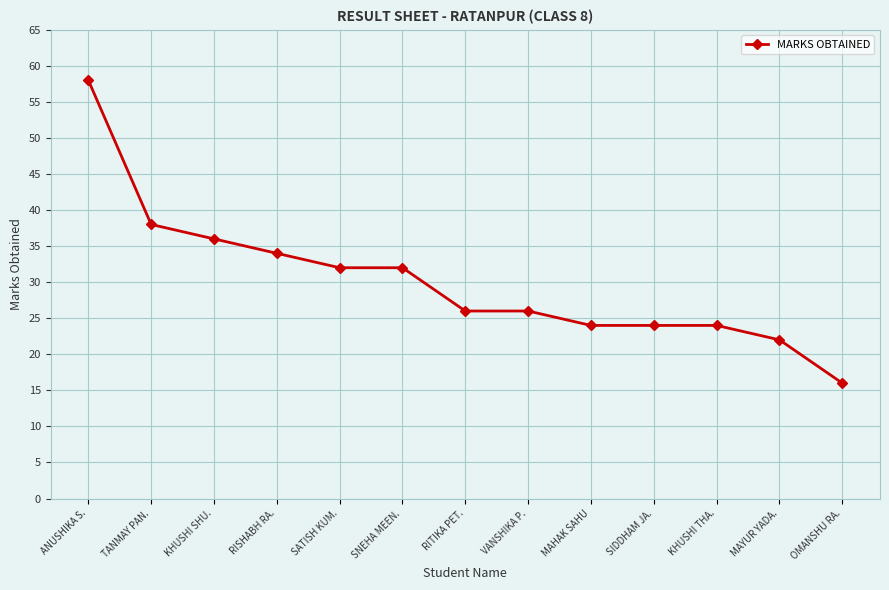

What is the difference between the maximum and minimum values?

42